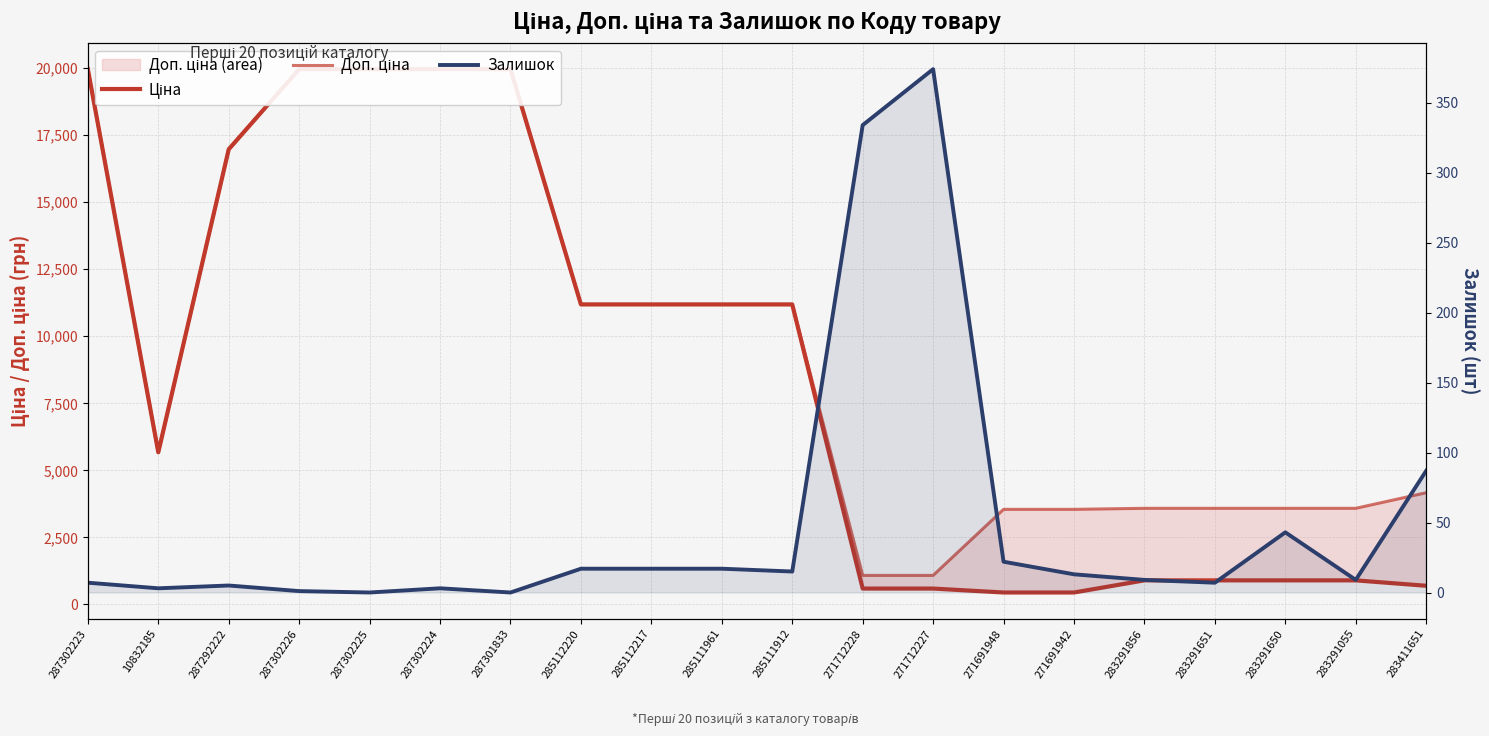

Rank the categories by Доп. ціна value from lowest to highest.

271712228, 271712227, 271691948, 271691942, 283291856, 283291651, 283291650, 283291055, 283411651, 10832185, 285112220, 285112217, 285111961, 285111912, 287292222, 287302223, 287302226, 287302225, 287302224, 287301833